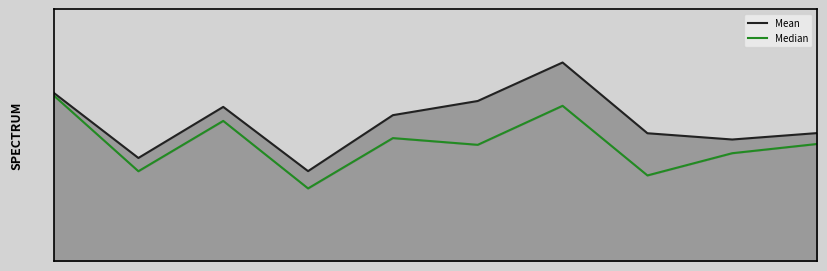

Which series has the widest spread of values?

Mean